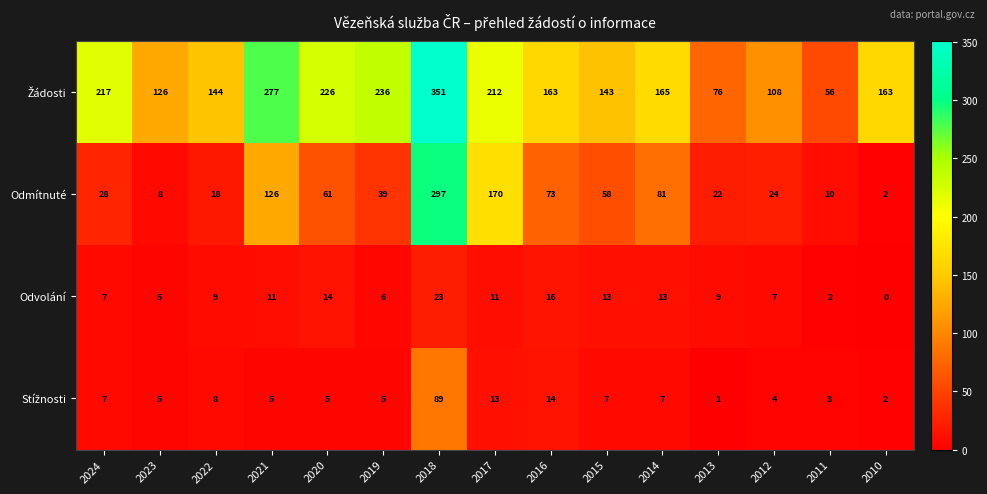

What is the sum of all Odvolání values?

146